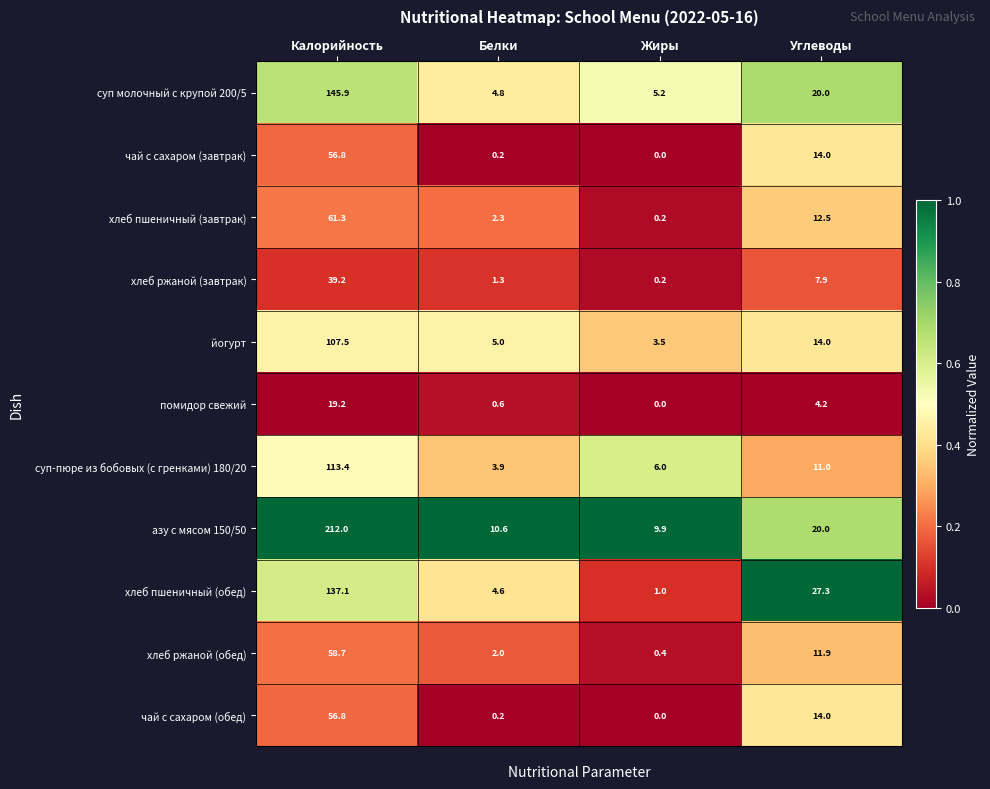

What is the spread (max minus min) of values at Жиры?

9.9